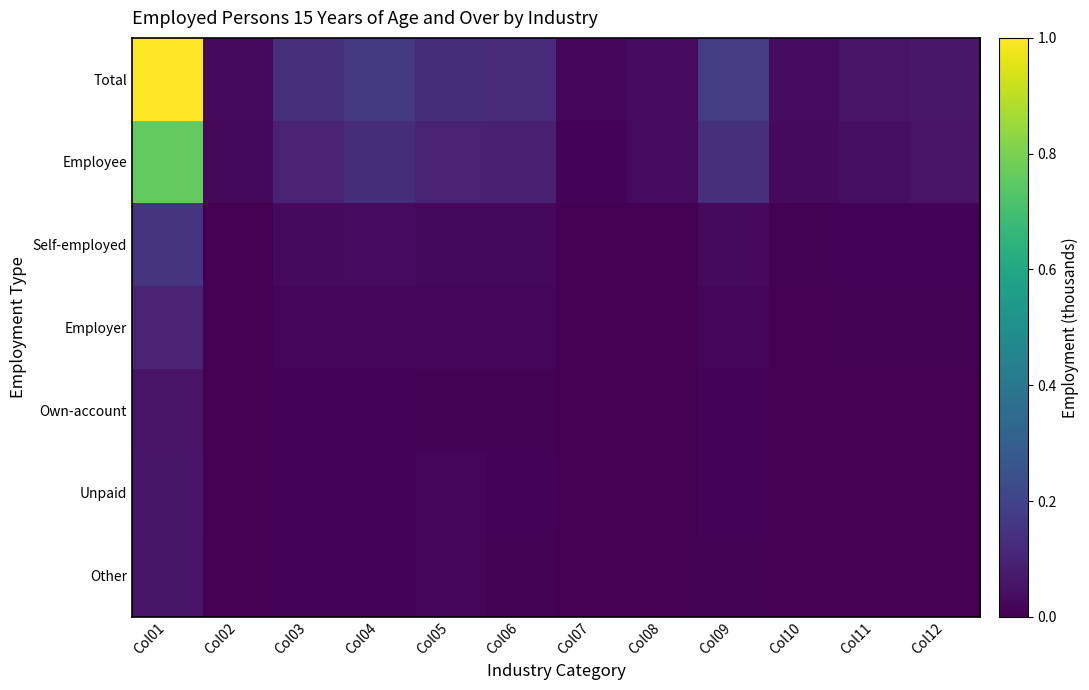

Reading left to right, transcribe all the data shown in this chart.

Total: Col01=1.0	Col02=0.0	Col03=0.1	Col04=0.2	Col05=0.1	Col06=0.1	Col07=0.0	Col08=0.0	Col09=0.2	Col10=0.0	Col11=0.1	Col12=0.1
Employee: Col01=0.8	Col02=0.0	Col03=0.1	Col04=0.1	Col05=0.1	Col06=0.1	Col07=0.0	Col08=0.0	Col09=0.1	Col10=0.0	Col11=0.0	Col12=0.1
Self-employed: Col01=0.2	Col02=0.0	Col03=0.0	Col04=0.0	Col05=0.0	Col06=0.0	Col07=0.0	Col08=0.0	Col09=0.0	Col10=0.0	Col11=0.0	Col12=0.0
Employer: Col01=0.1	Col02=0.0	Col03=0.0	Col04=0.0	Col05=0.0	Col06=0.0	Col07=0.0	Col08=0.0	Col09=0.0	Col10=0.0	Col11=0.0	Col12=0.0
Own-account: Col01=0.1	Col02=0.0	Col03=0.0	Col04=0.0	Col05=0.0	Col06=0.0	Col07=0.0	Col08=0.0	Col09=0.0	Col10=0.0	Col11=0.0	Col12=0.0
Unpaid: Col01=0.1	Col02=0.0	Col03=0.0	Col04=0.0	Col05=0.0	Col06=0.0	Col07=0.0	Col08=0.0	Col09=0.0	Col10=0.0	Col11=0.0	Col12=0.0
Other: Col01=0.1	Col02=0.0	Col03=0.0	Col04=0.0	Col05=0.0	Col06=0.0	Col07=0.0	Col08=0.0	Col09=0.0	Col10=0.0	Col11=0.0	Col12=0.0